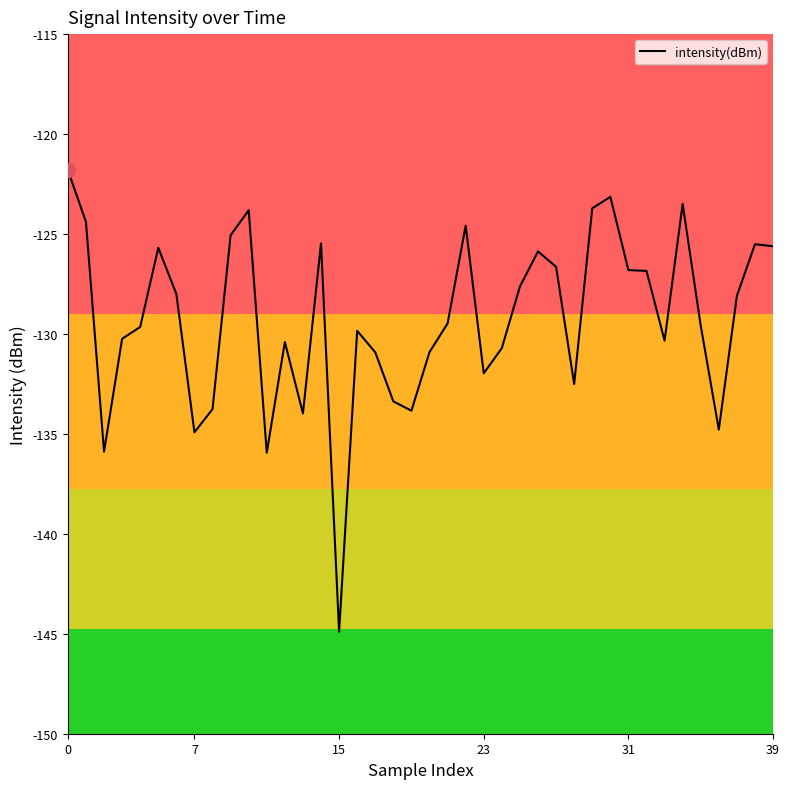

What is the difference between the maximum and minimum values?

23.1